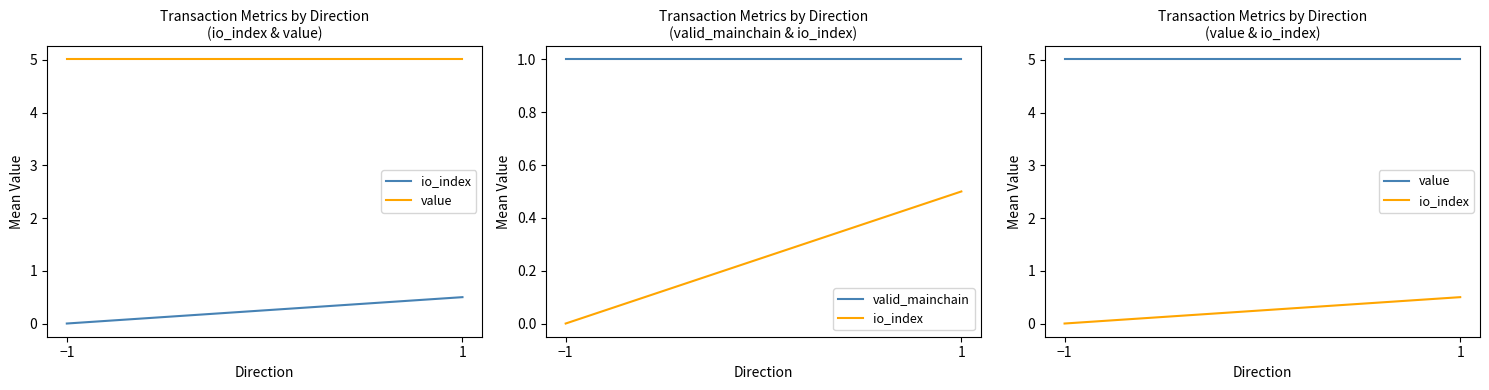

At which label does valid_mainchain reach its peak?

−1